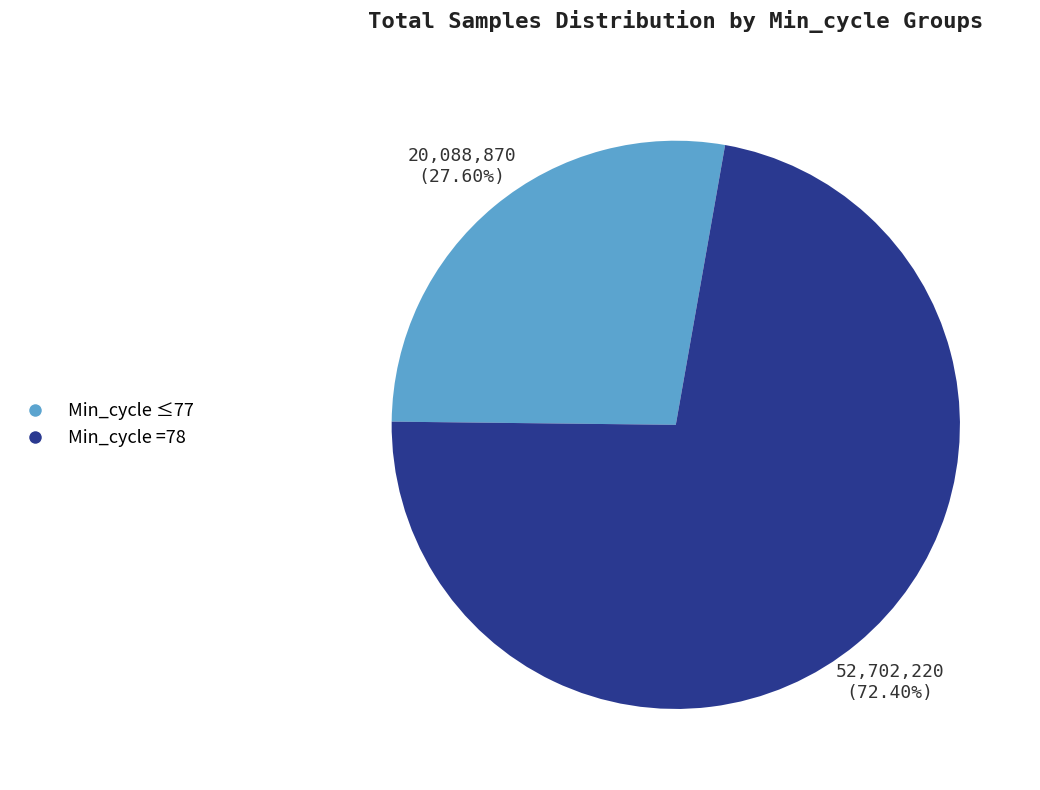

What is the majority slice?

Min_cycle =78